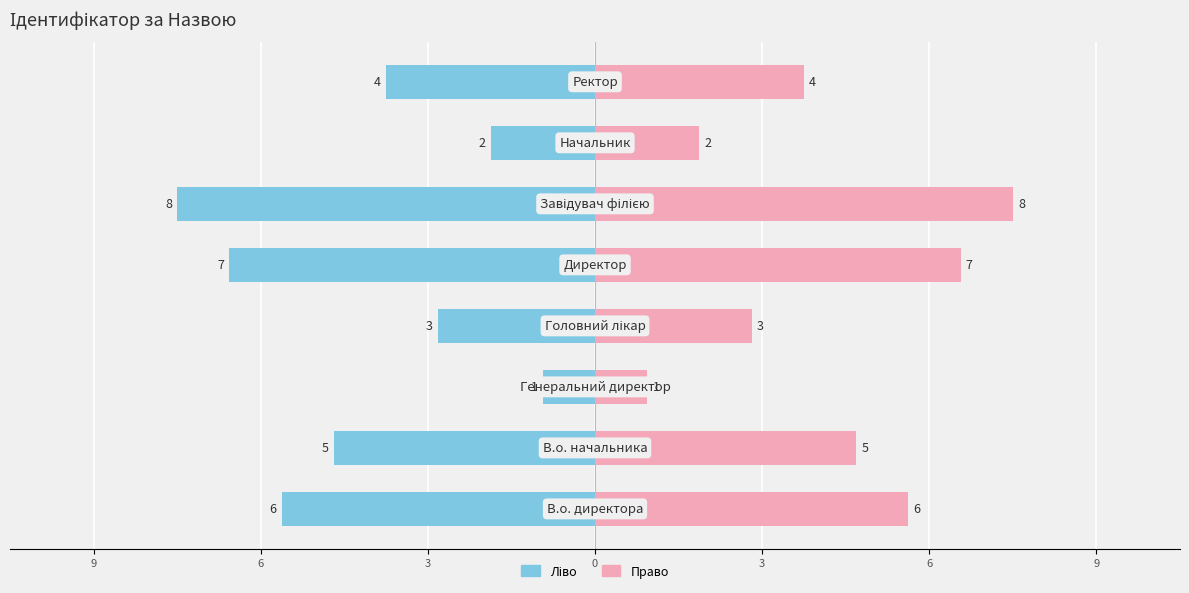

At 7, list the series in order from smallest to largest.

Ідентифікатор (ліво), Ідентифікатор (право)